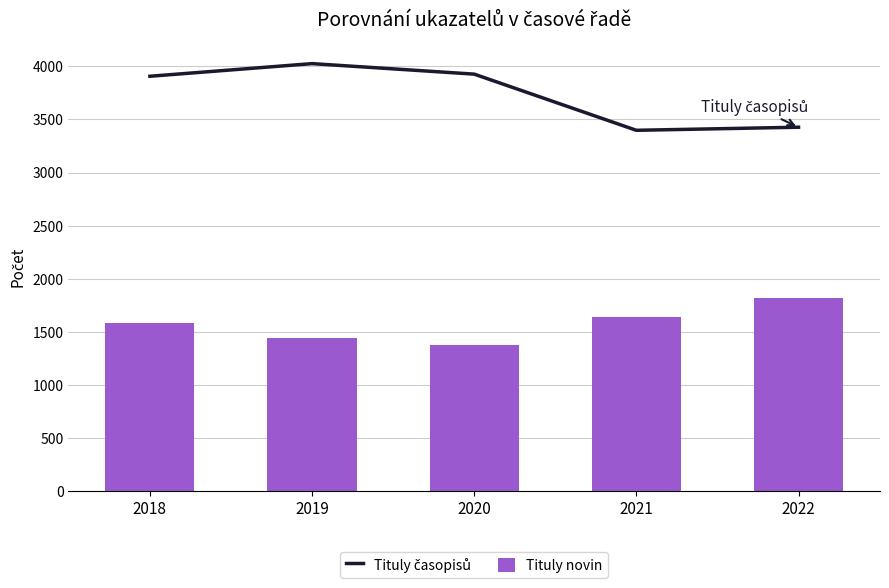

What is the smallest value displayed?

1377